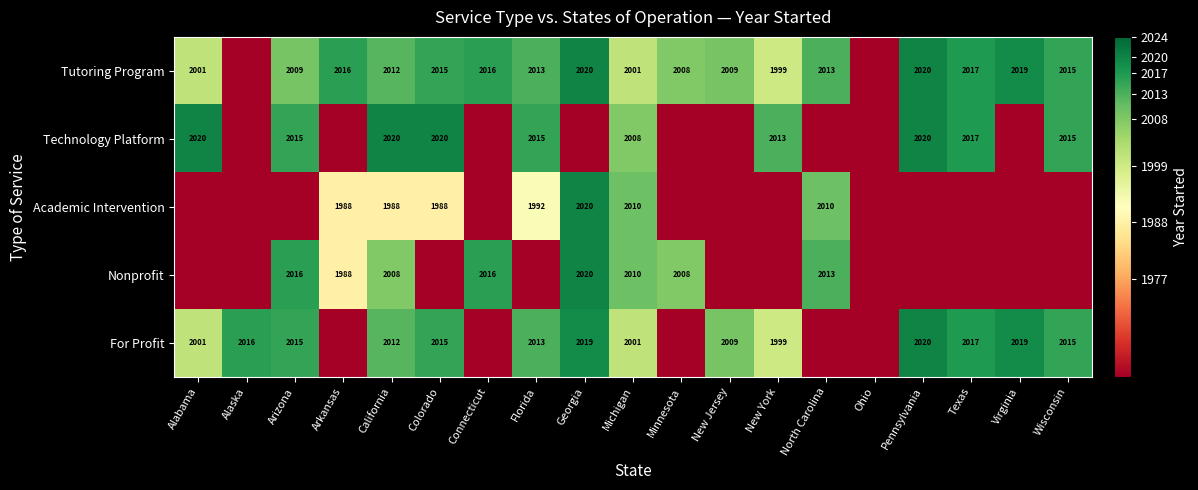

What is the difference between the Technology Platform values at California and Wisconsin?

5